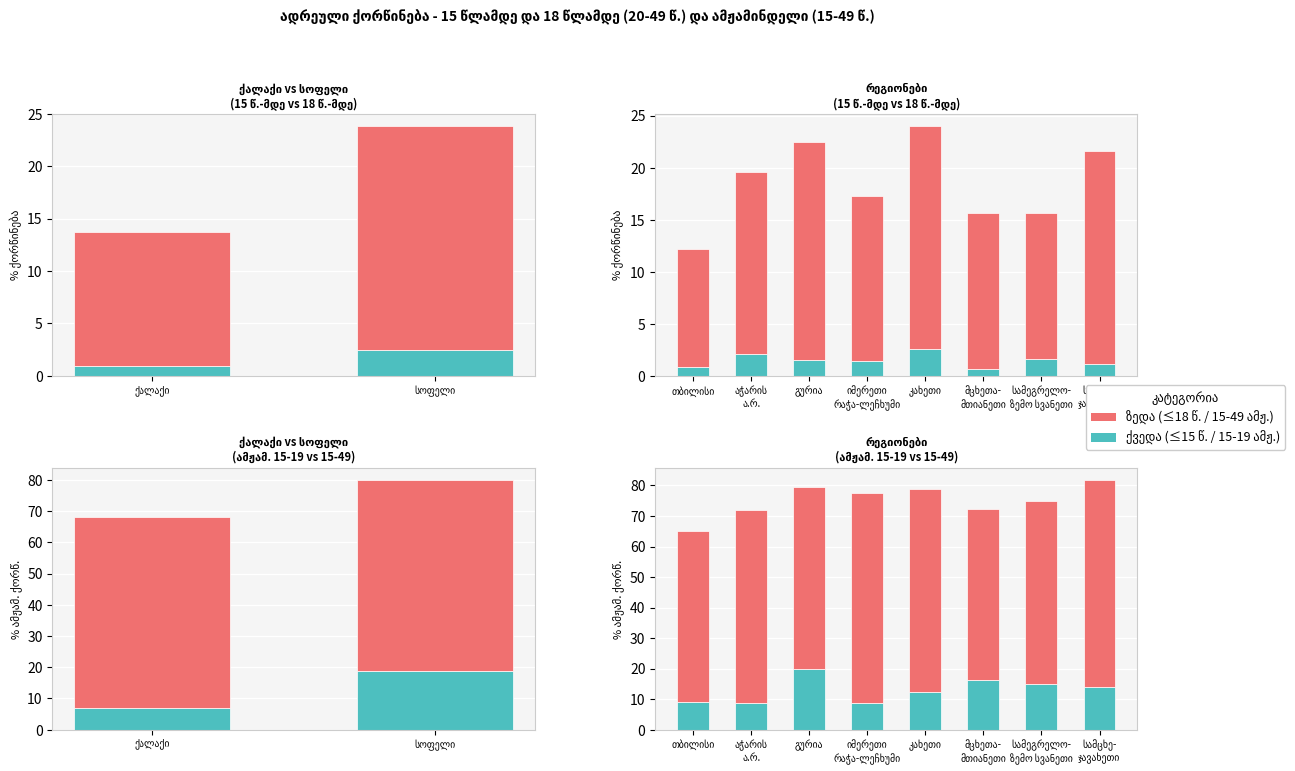

At how many categories does at least one series exceed 30?

8